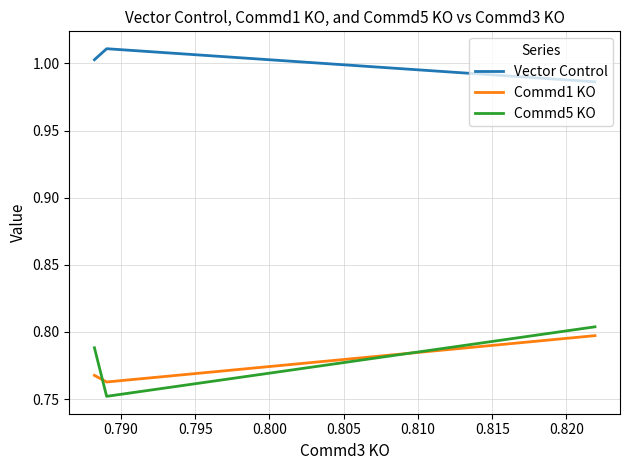

The Vector Control series shows 1.7 at 0.785. True or false?

False